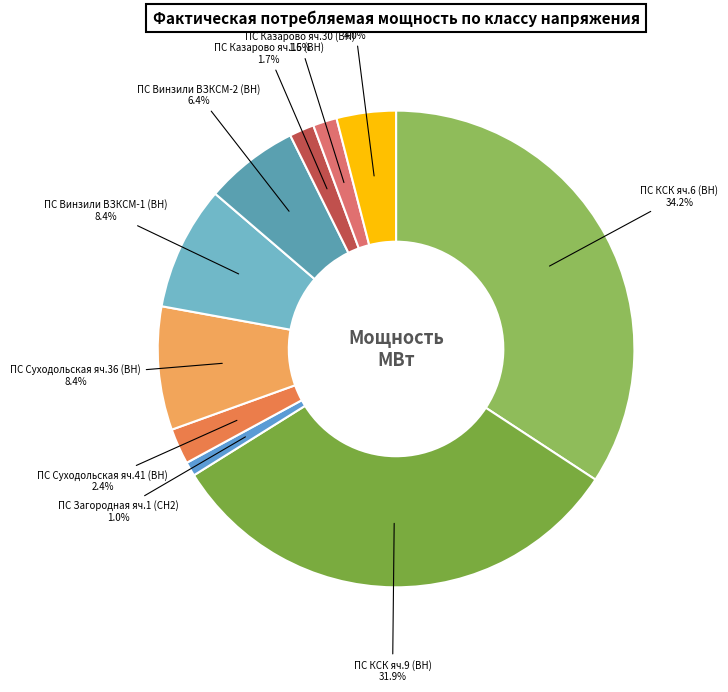

How many segments does this pie chart have?

10